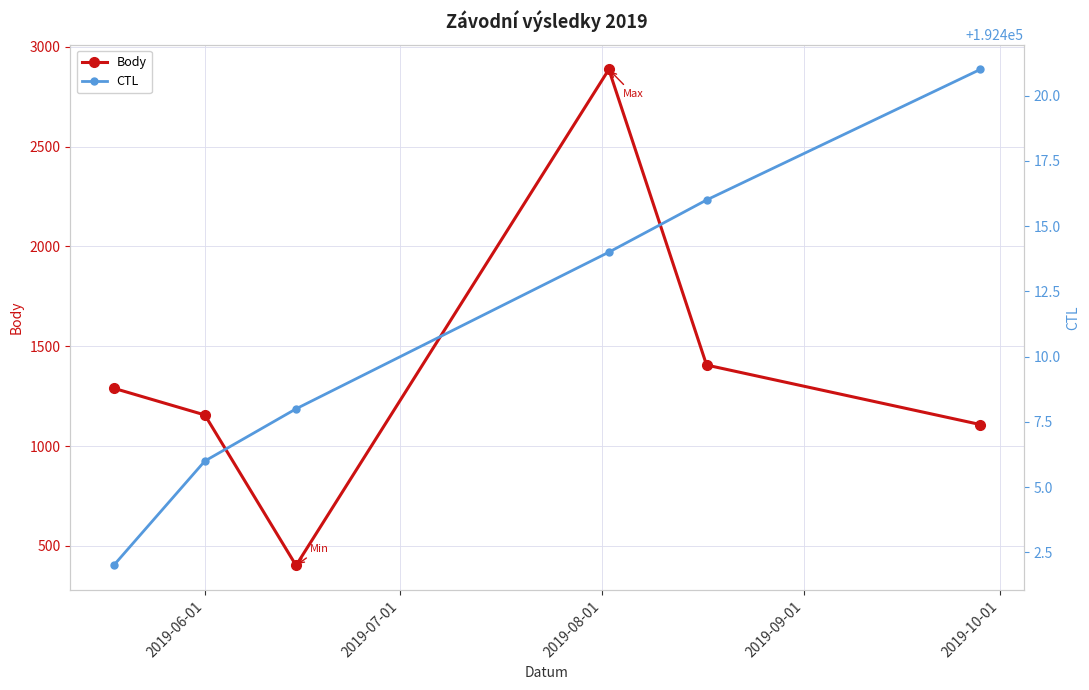

How many interior local valleys does the Body series have?

1